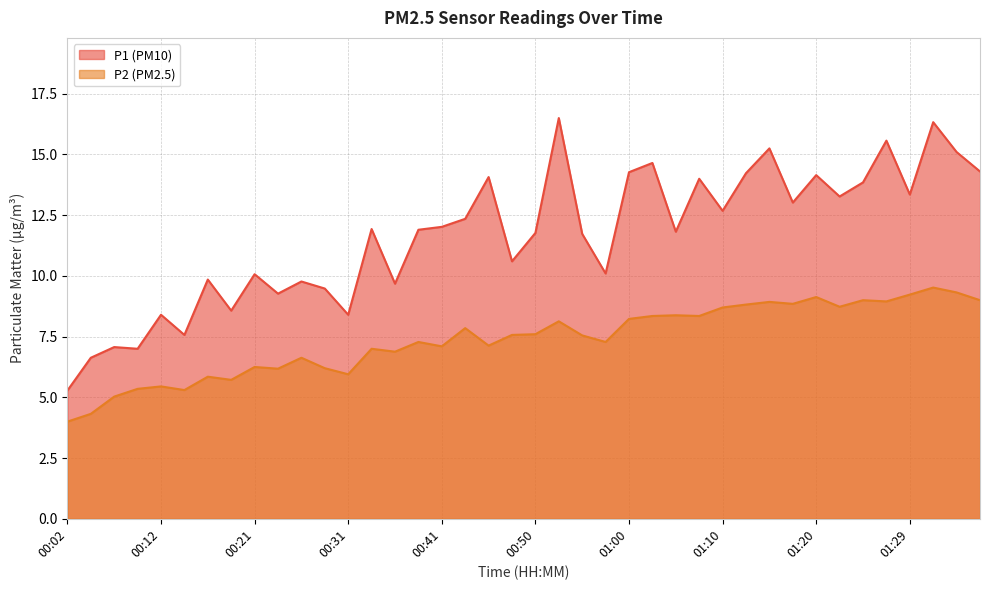

Which series has the largest range (max minus min)?

P1